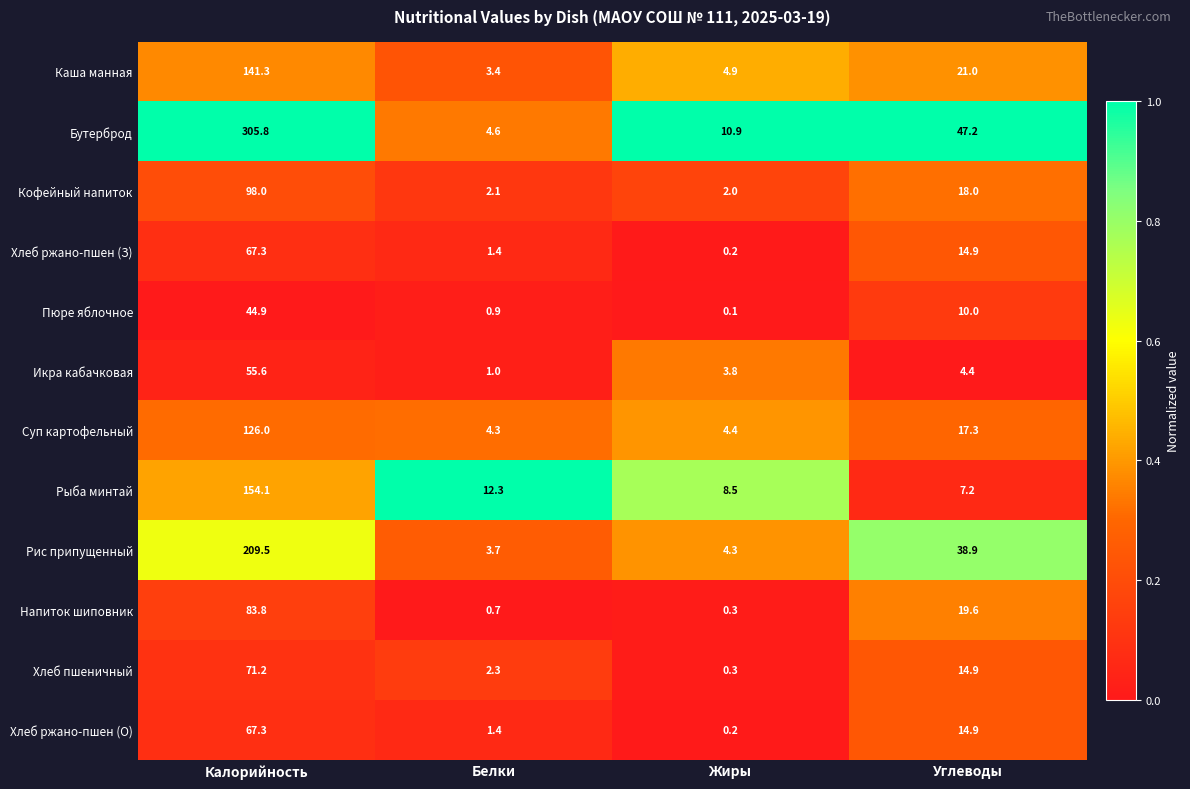

What is the difference between the Кофейный напиток values at Калорийность and Белки?

95.9